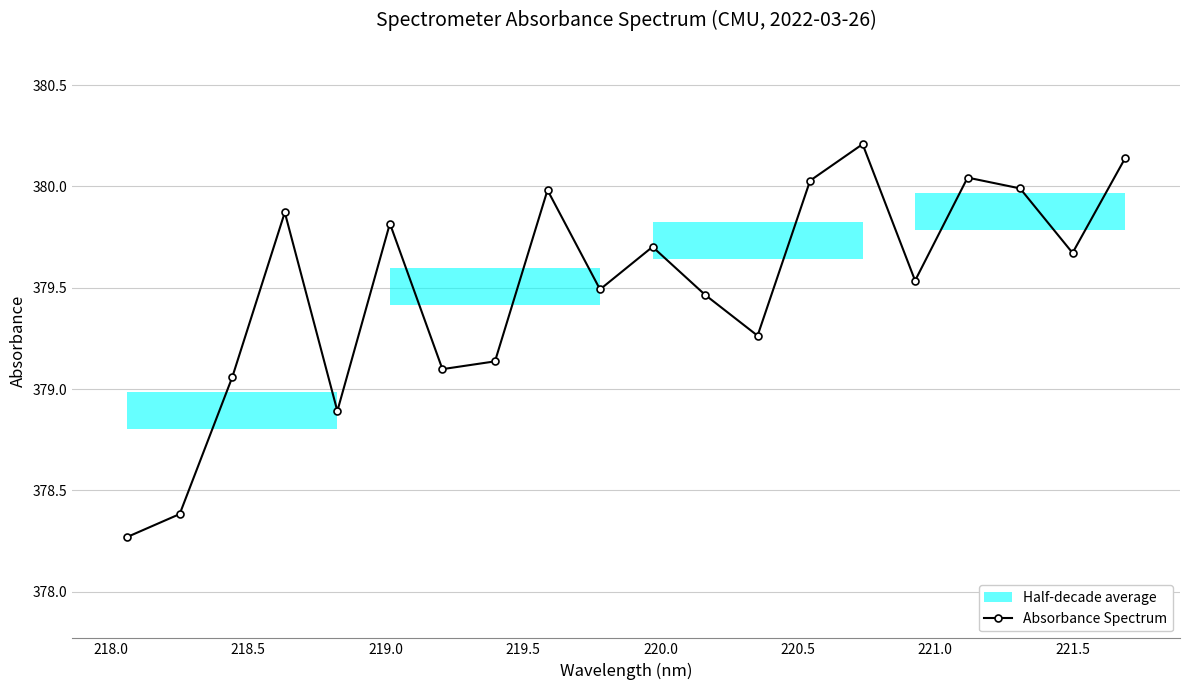

How many interior local valleys (lower than both neighbors) does the data have?

6